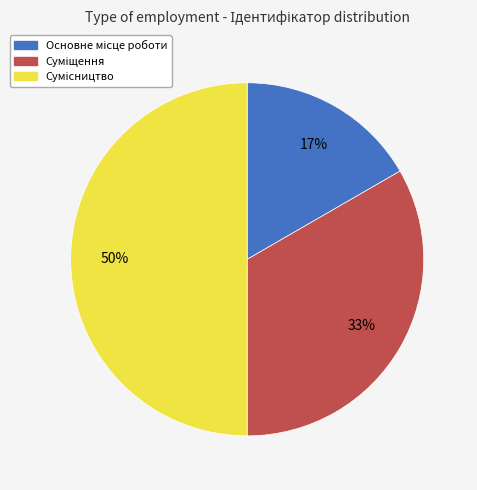

To the nearest percent, what is the difference between the largest and smallest slice percentages?

33%